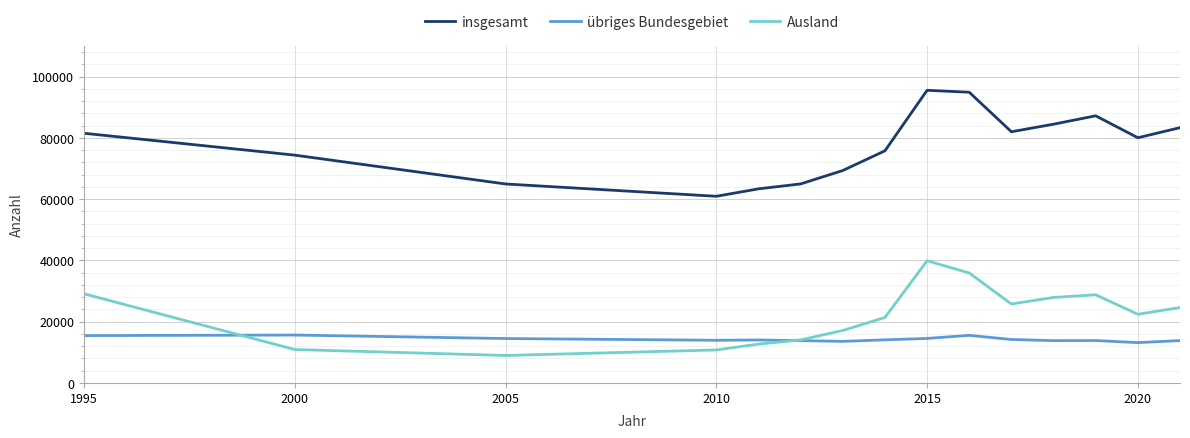

How many interior local valleys does the Ausland series have?

3